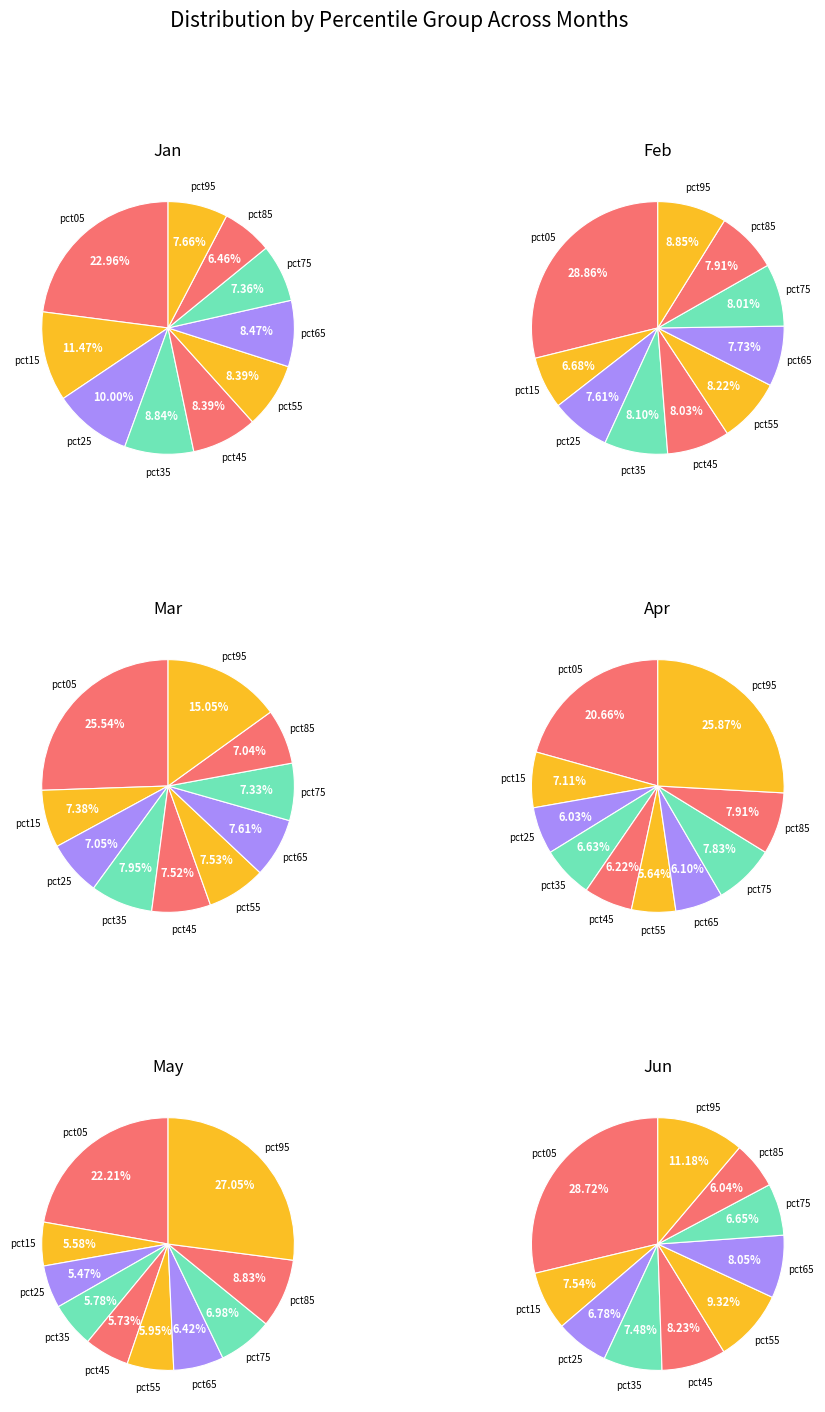

Which category has the biggest portion of the pie?

pct05